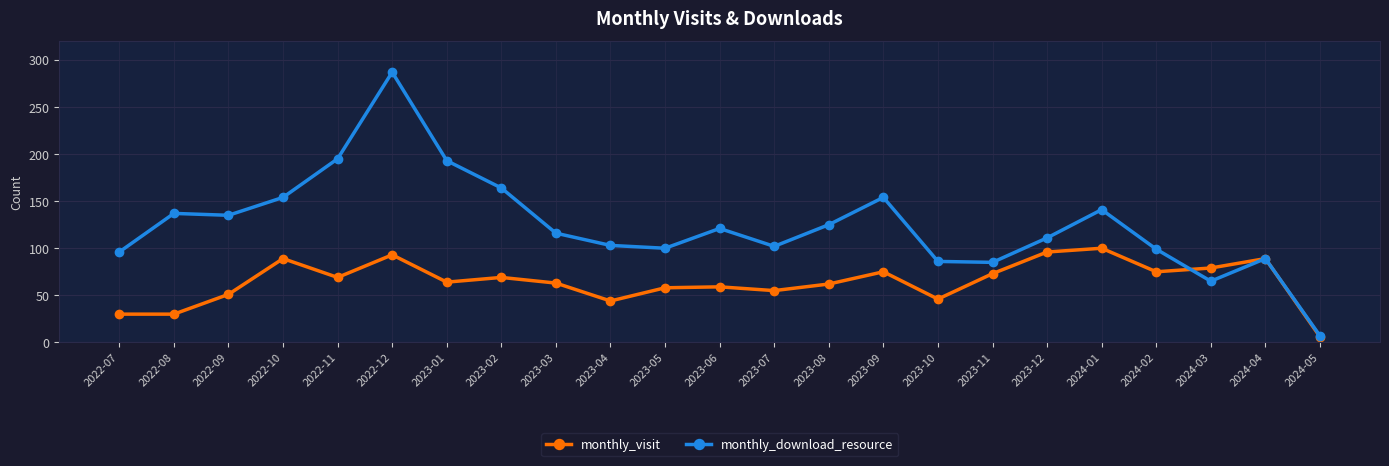

What is the maximum value shown in the chart?

287